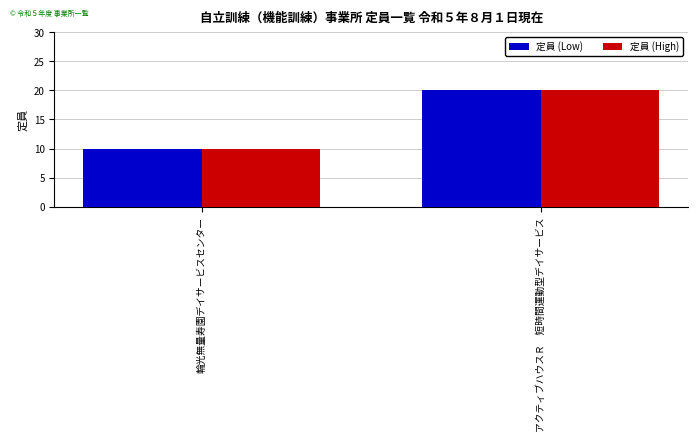

The value of 定員 (High) at 輪光無量寿園デイサービスセンター is 2. True or false?

False